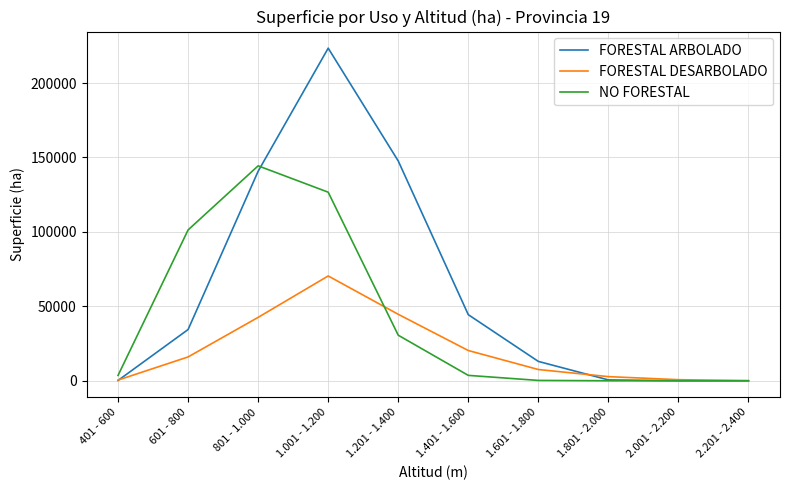

The NO FORESTAL series shows 30598.0 at 1.201 - 1.400. True or false?

True